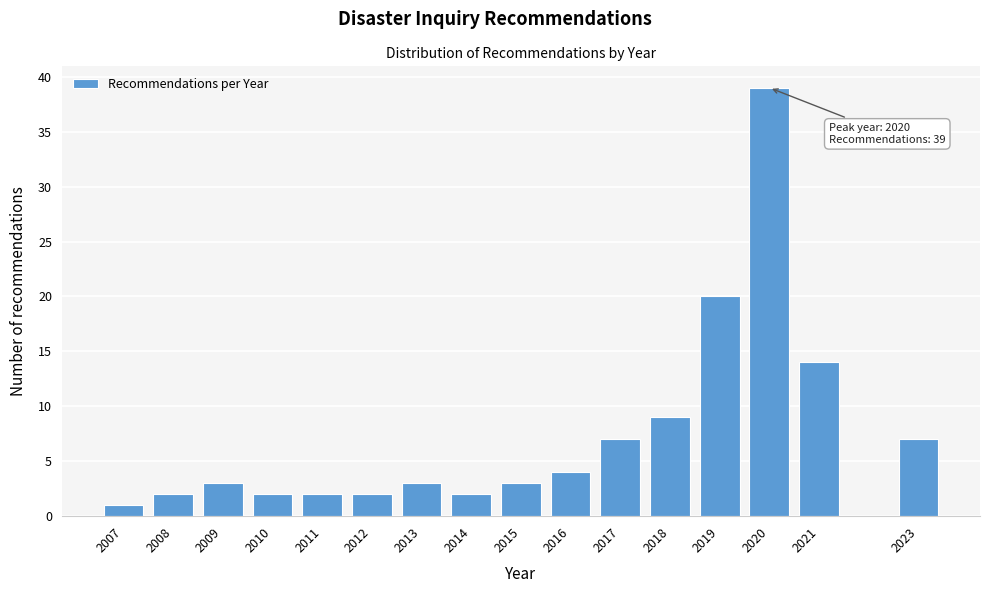

Reading left to right, what are all the values shown in this chart?

2007=1	2008=2	2009=3	2010=2	2011=2	2012=2	2013=3	2014=2	2015=3	2016=4	2017=7	2018=9	2019=20	2020=39	2021=14	2023=7